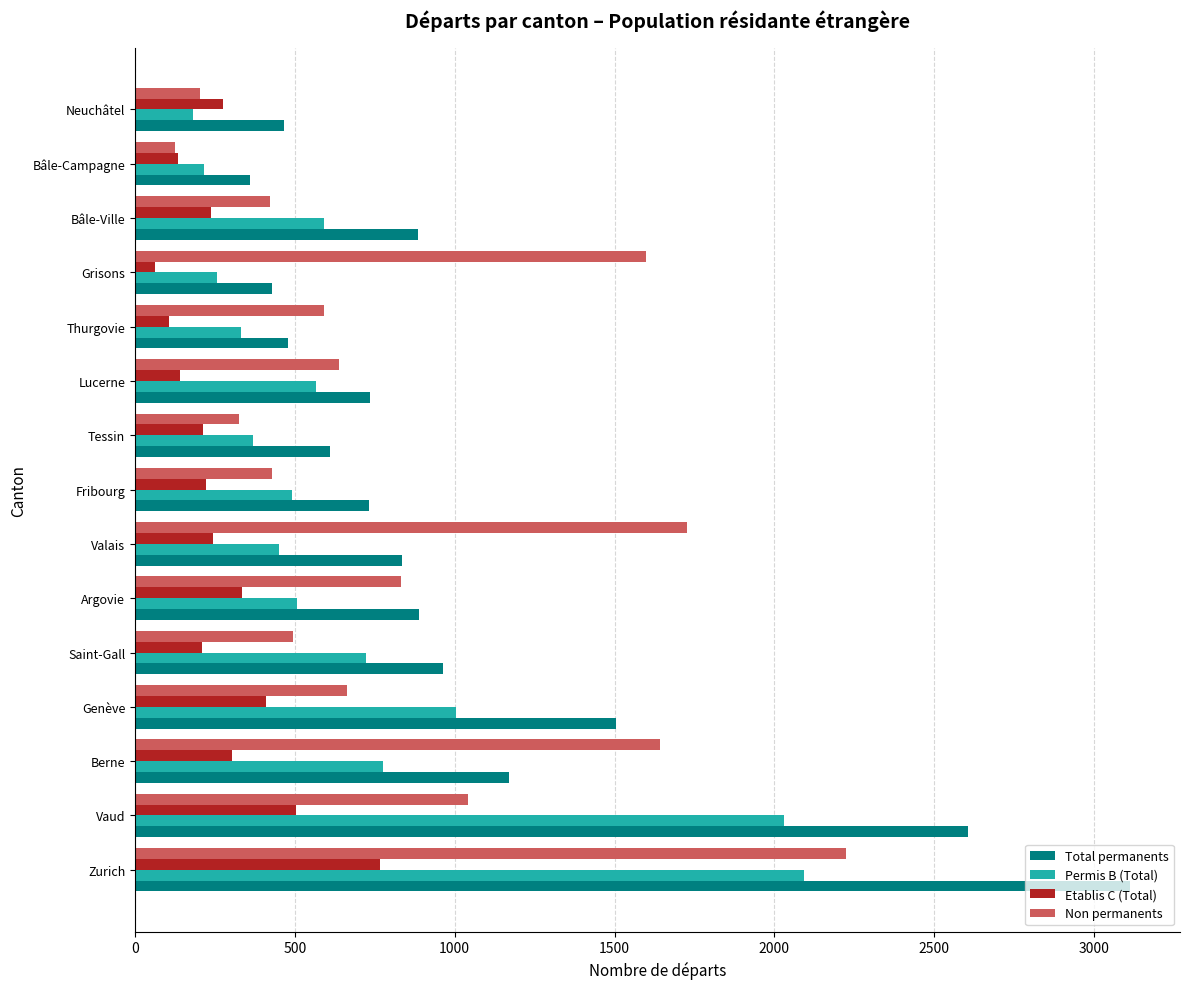

What is the spread (max minus min) of values at Vaud?

2100